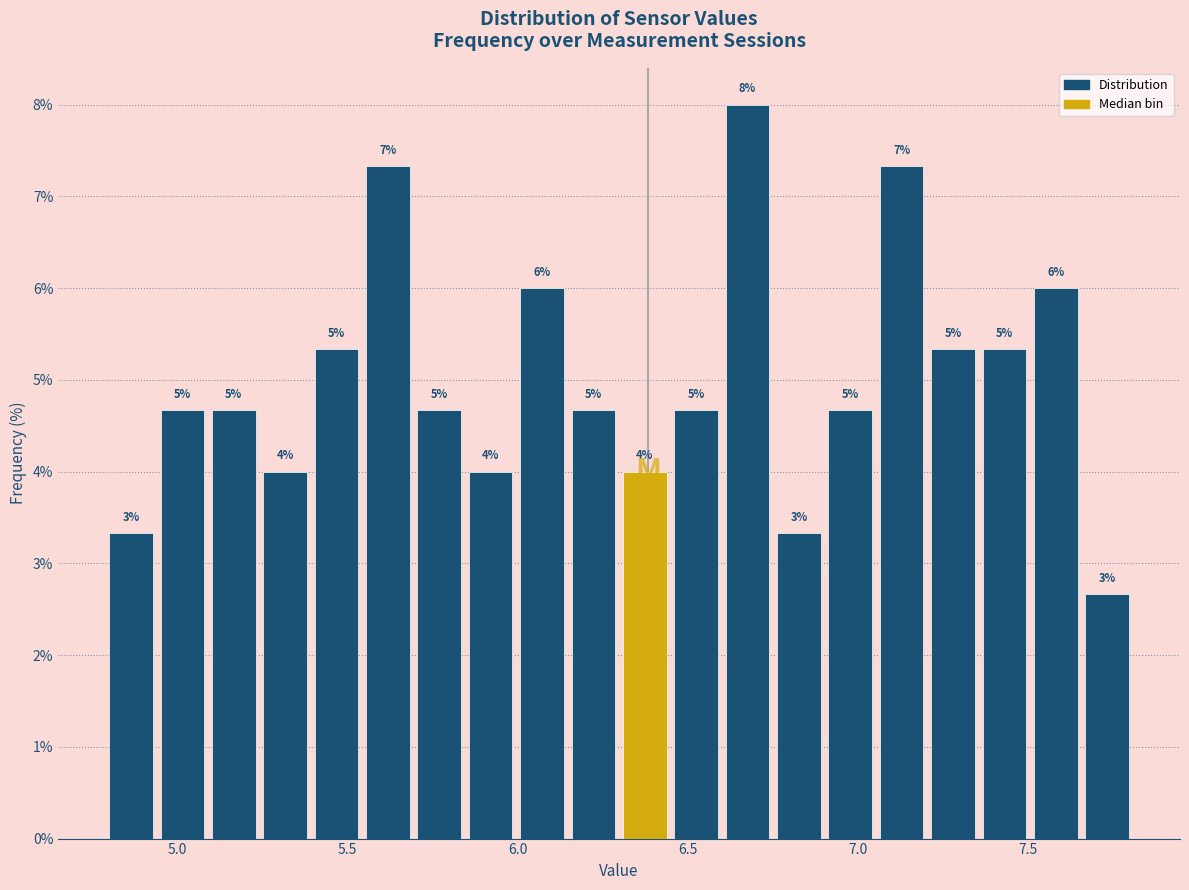

Around what value on the x-axis is the tallest bar? Give the approximate position of its centre, as read against the axis.

6.70